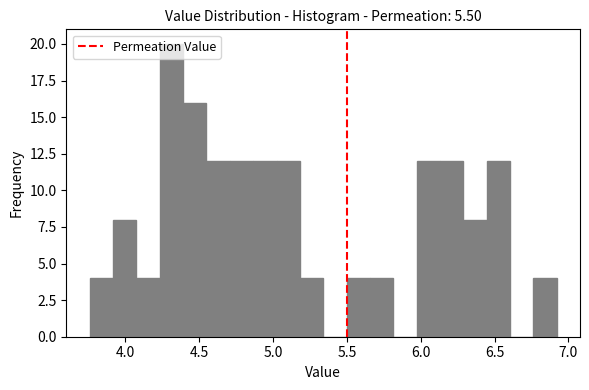

Around what value on the x-axis is the tallest bar? Give the approximate position of its centre, as read against the axis.

4.30